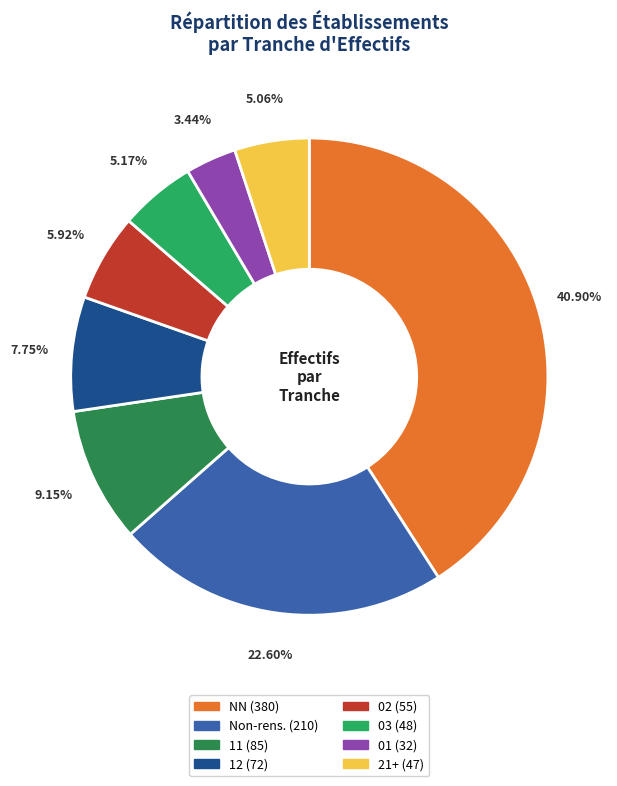

How many slices are in this pie chart?

8